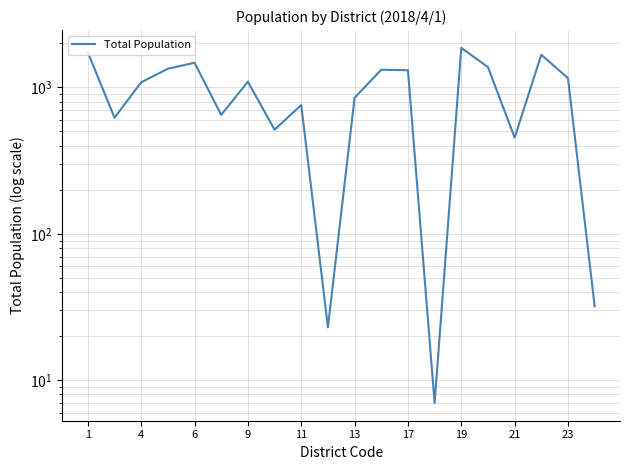

What is the minimum value shown in the chart?

7